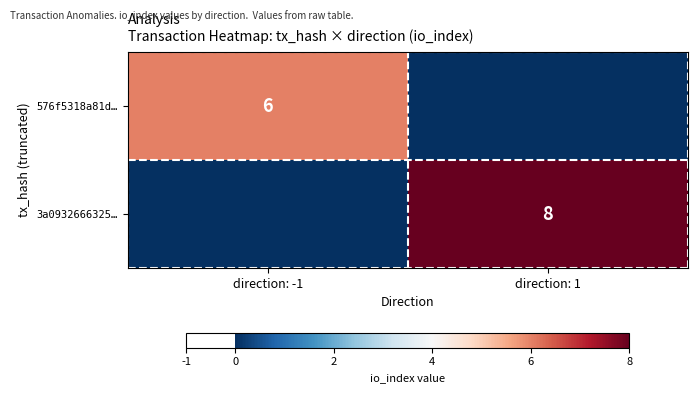

Is the value of 576f5318a81d… at direction: -1 greater than the value of 3a0932666325… at direction: 1?

No